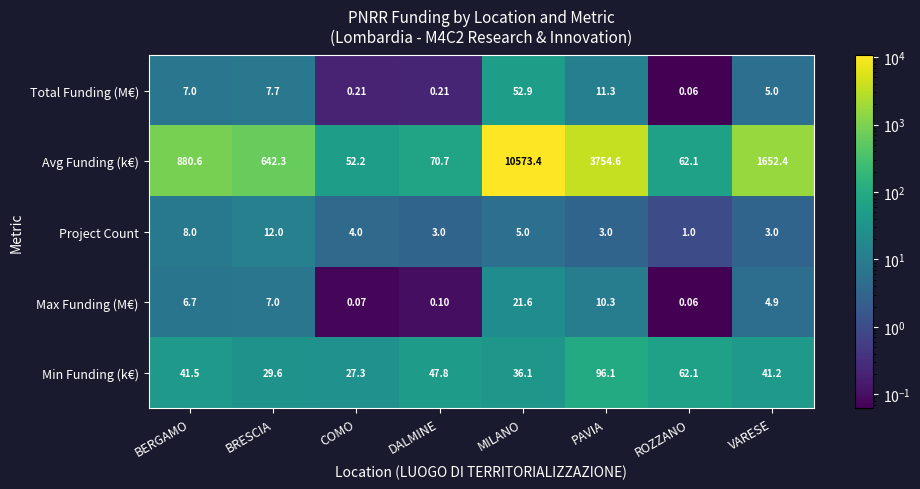

Which label corresponds to the smallest value in the chart?

ROZZANO